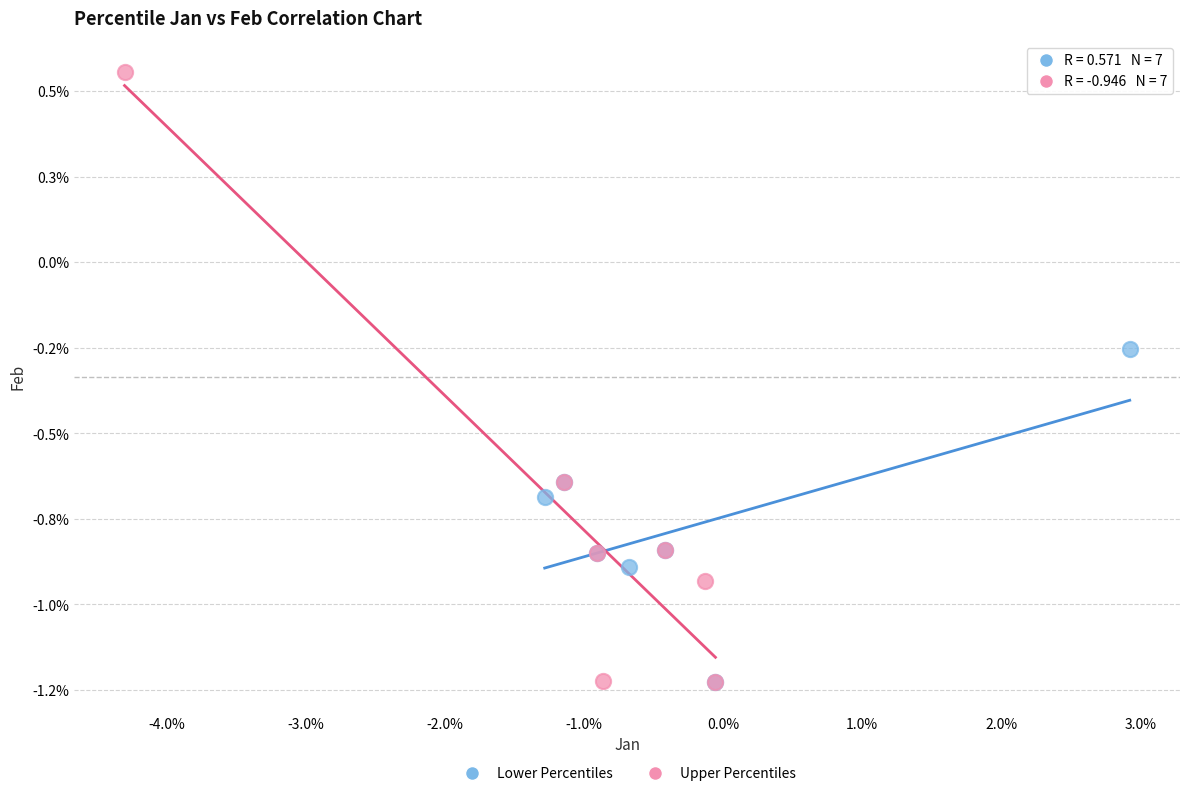

Which series reaches the maximum Y coordinate?

Upper Percentiles